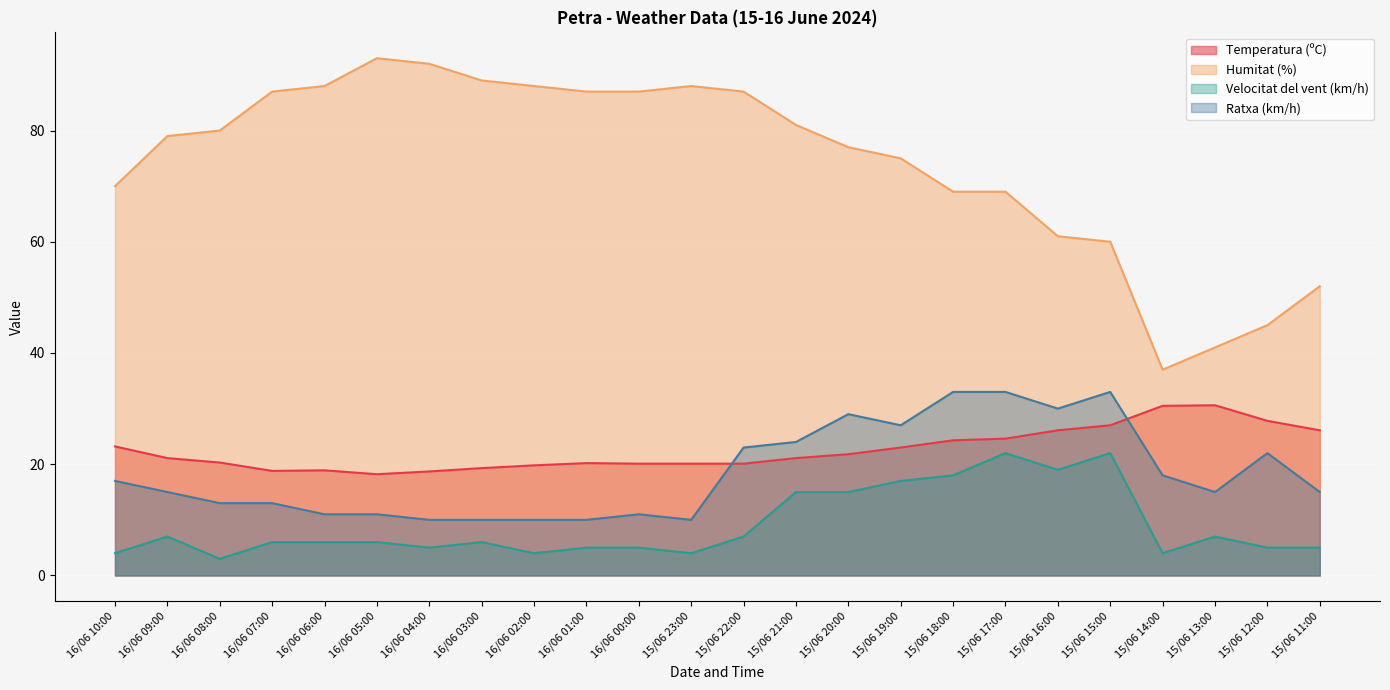

Is it true that Humitat (%) equals 125.7 at 16/06 00:00?

False